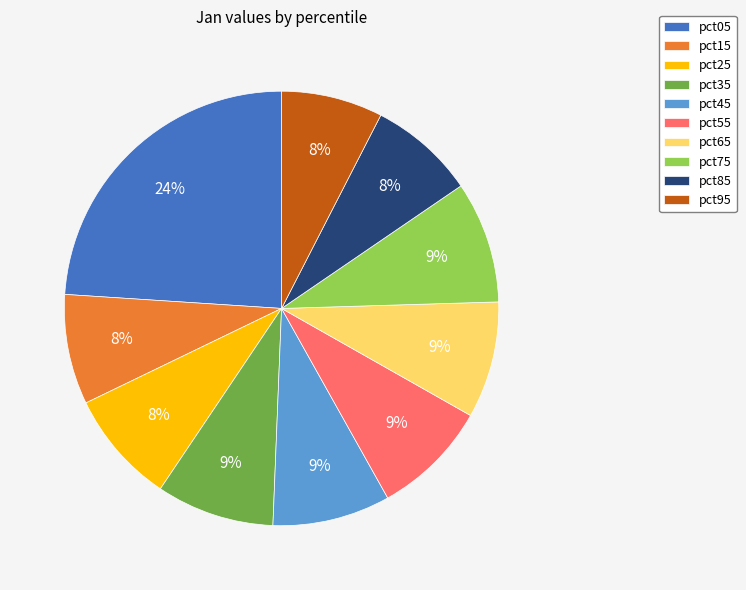

Between pct45 and pct85, which is larger?

pct45